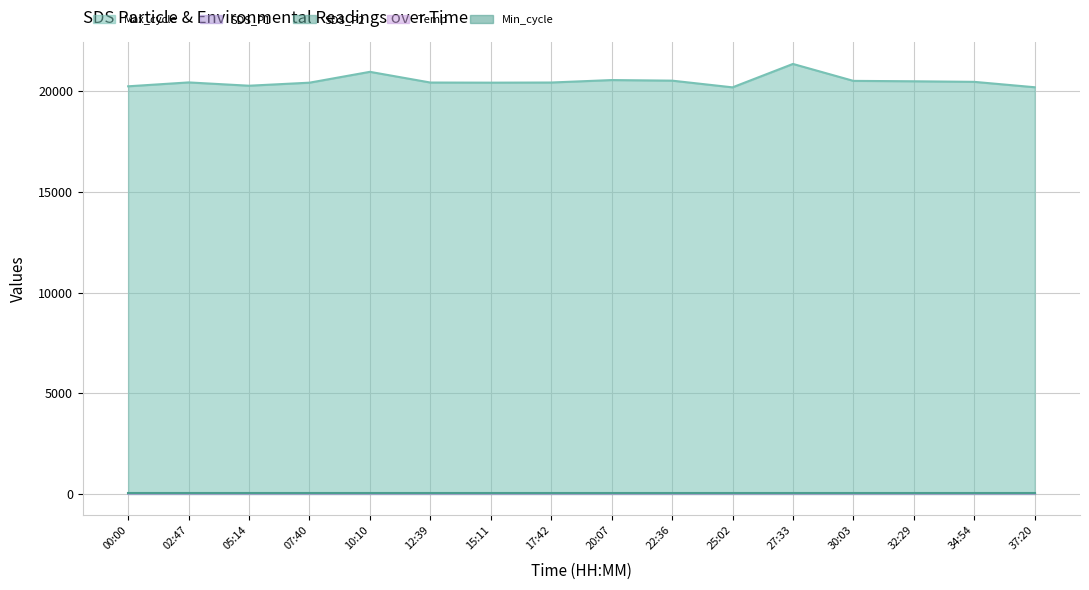

What is the total value across all series at 10:10?

21009.1